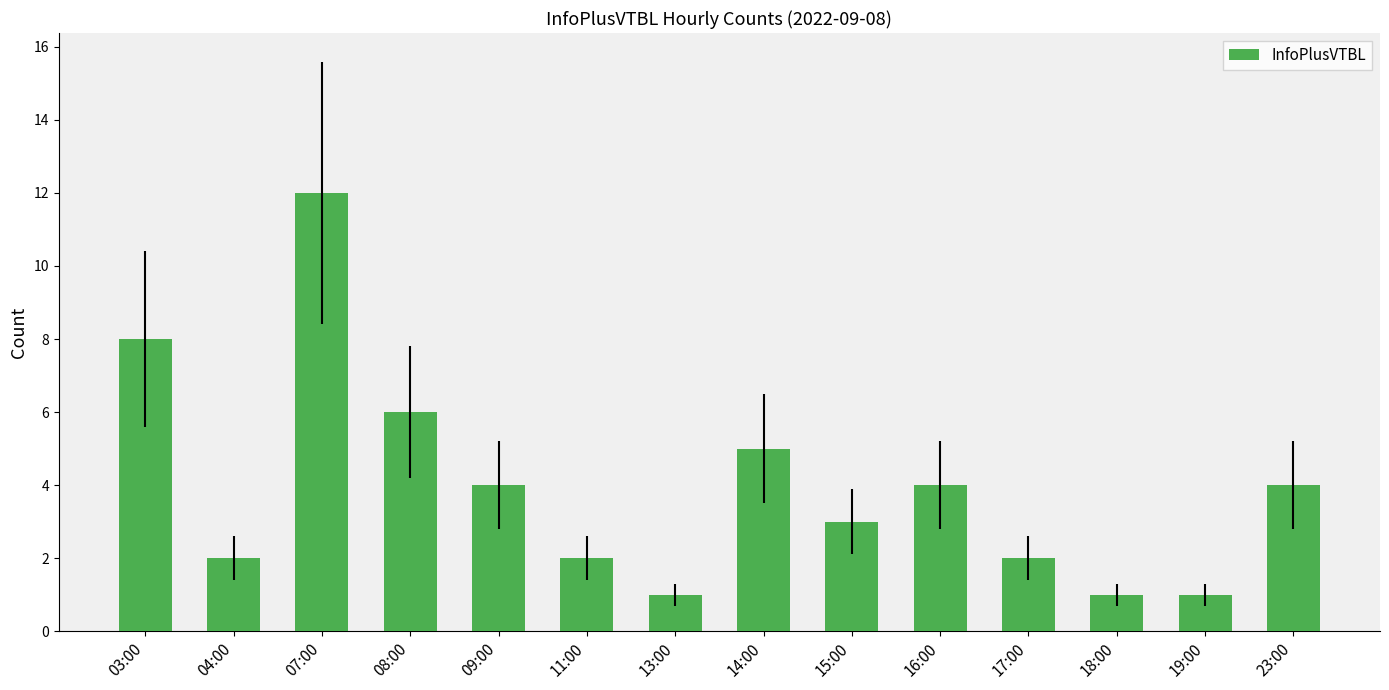

True or false: the data shows 2 at 23:00.

False